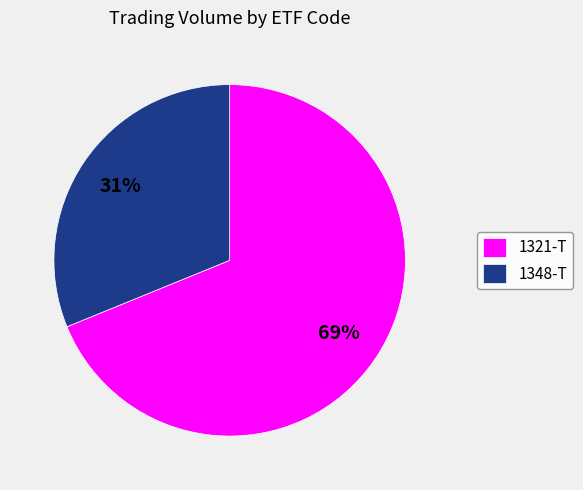

Does any single category account for the majority?

Yes